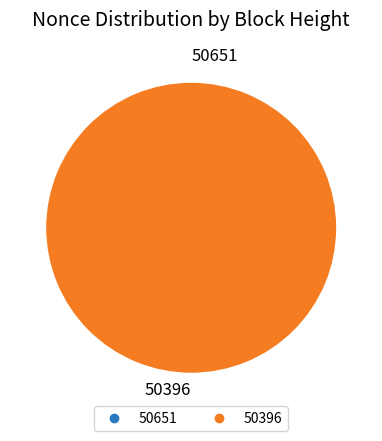

Is there a majority slice in this chart?

Yes